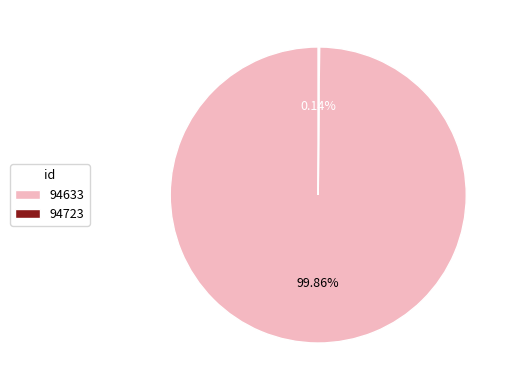

Which category accounts for the majority?

94633